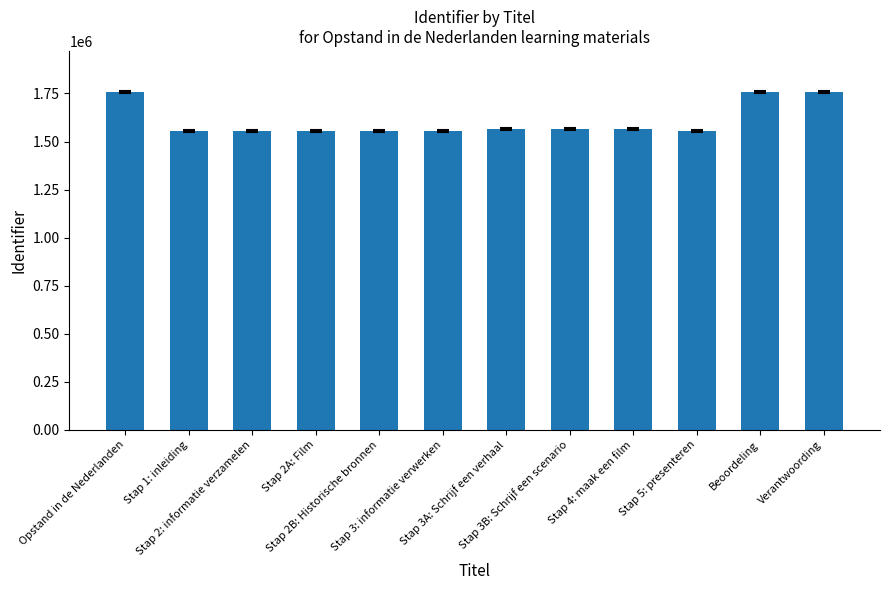

What is the smallest value displayed?

1554546